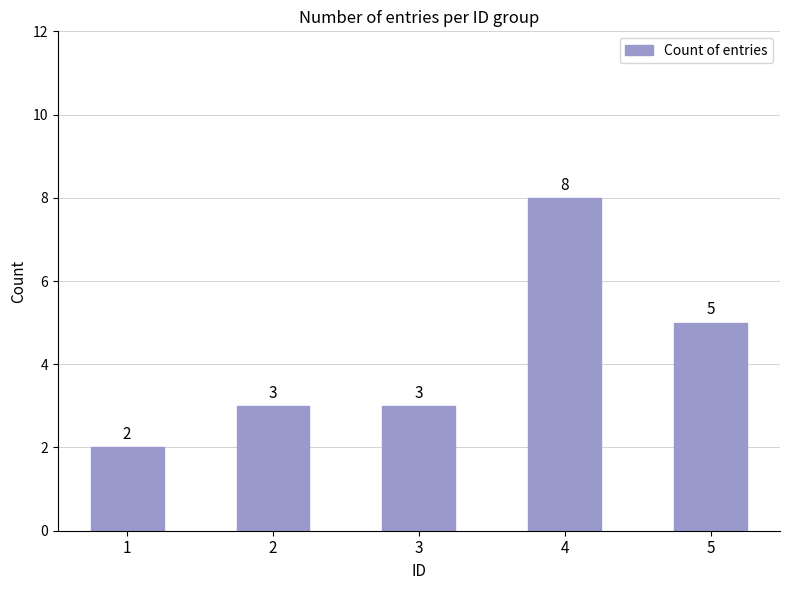

True or false: the data shows 14 at 4.

False